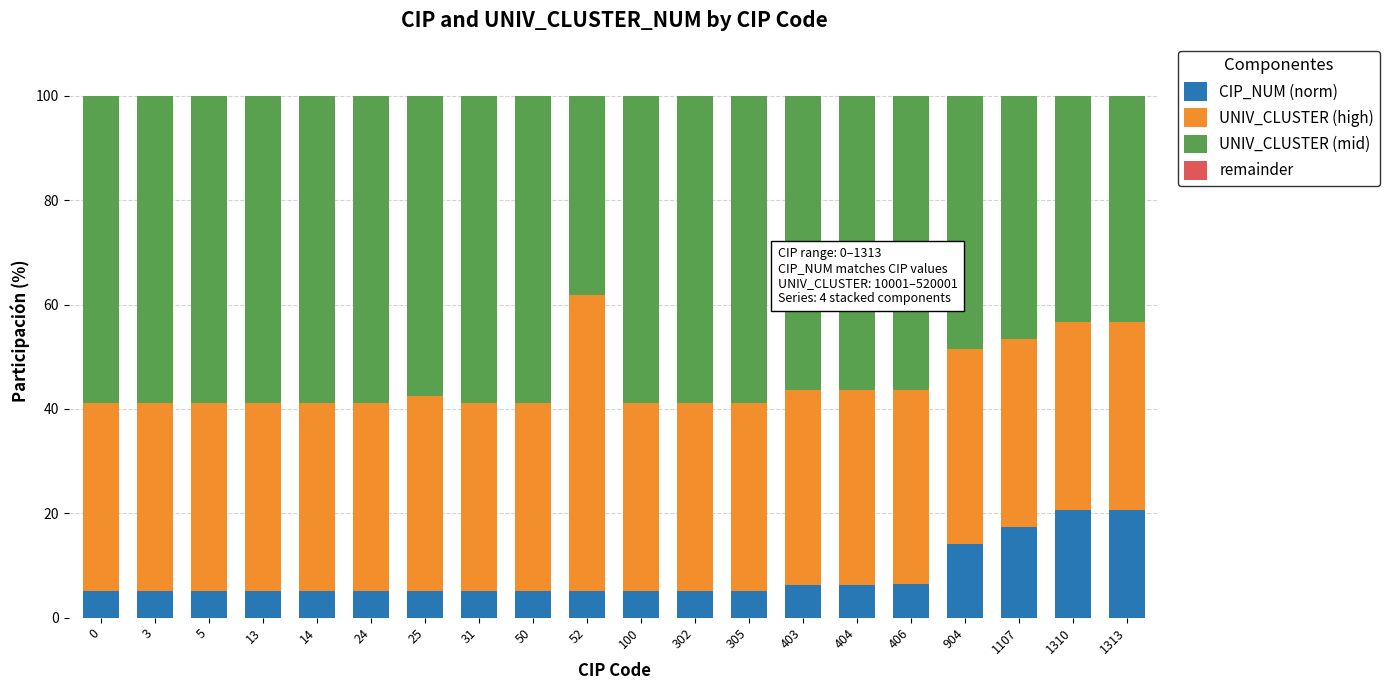

What is the sum of the CIP_NUM (norm) values at 406 and 904?

20.6